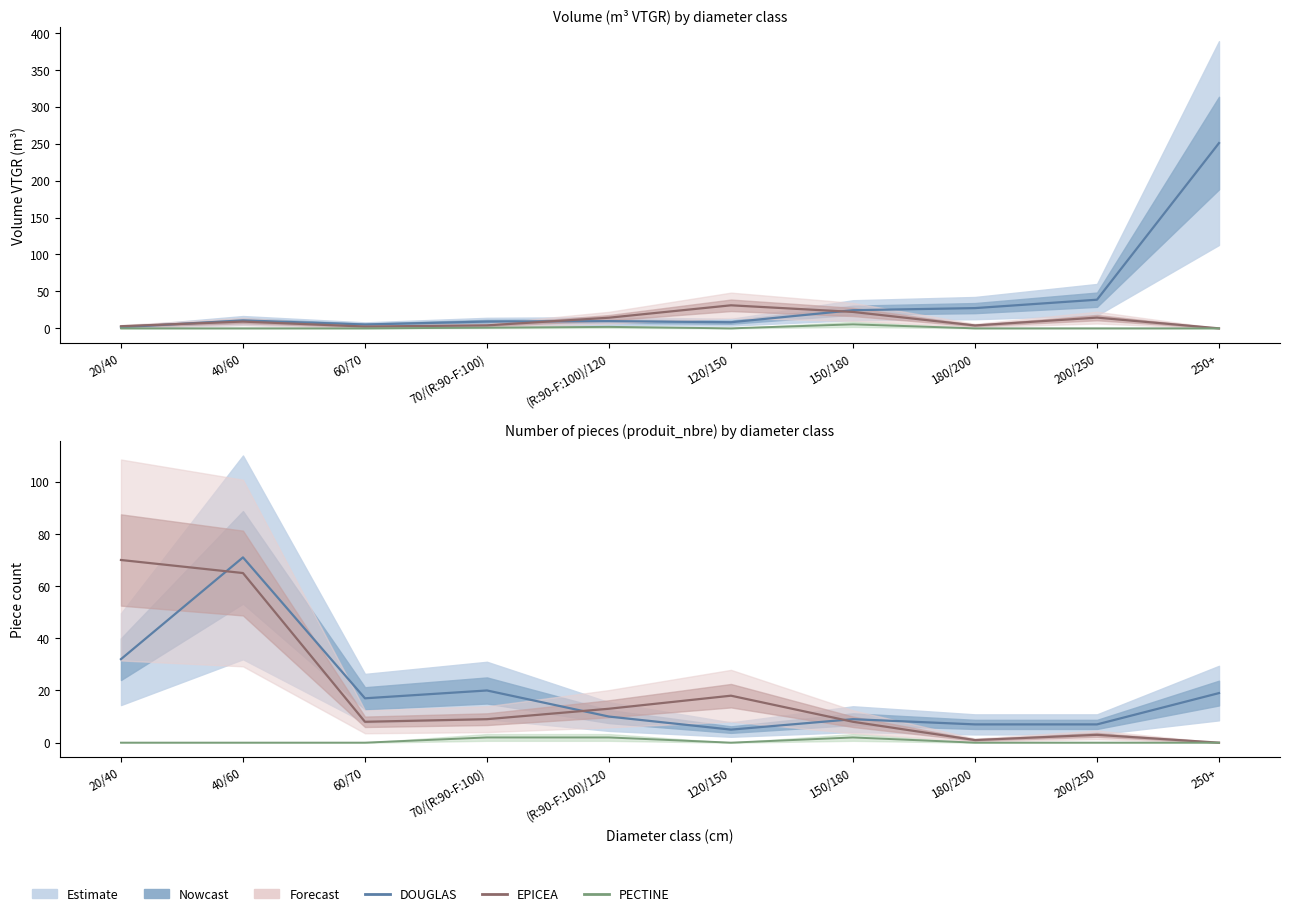

How many interior local peaks does the EPICEA series have?

2